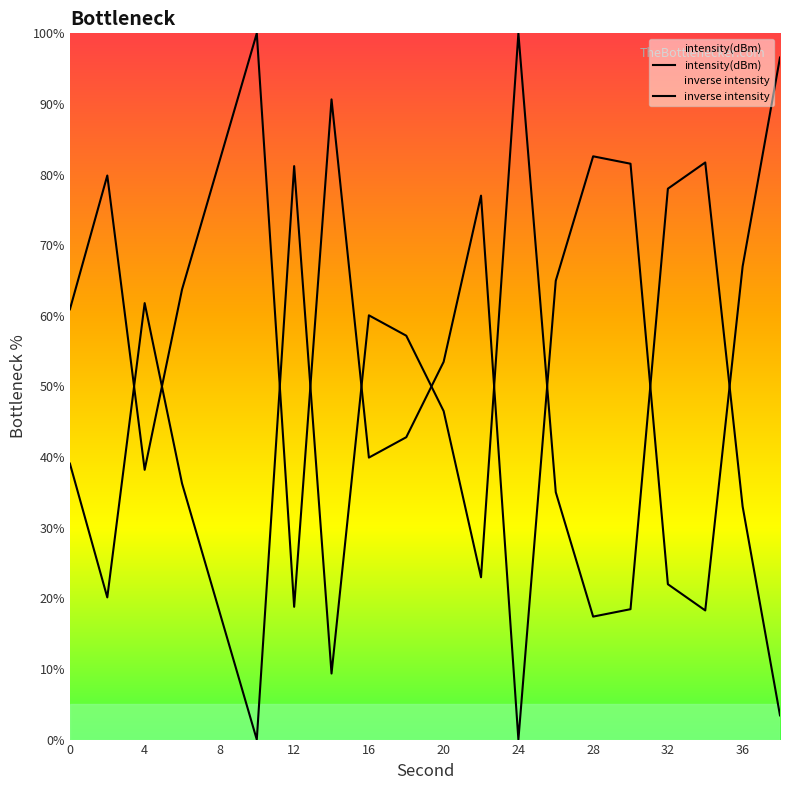

Rank the categories by value from lowest to highest.

24, 34, 12, 32, 4, 16, 18, 20, 0, 6, 26, 36, 22, 2, 30, 8, 28, 14, 38, 10